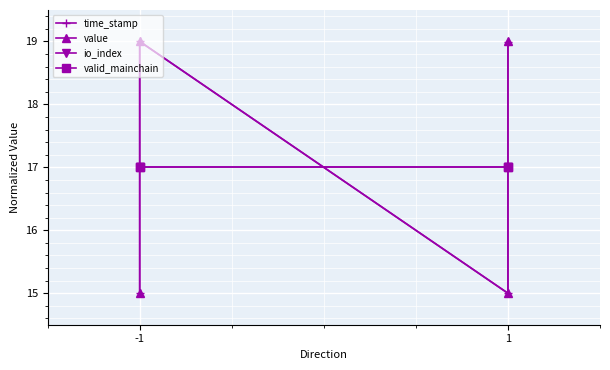

What is the highest value of the time_stamp series?

19.0